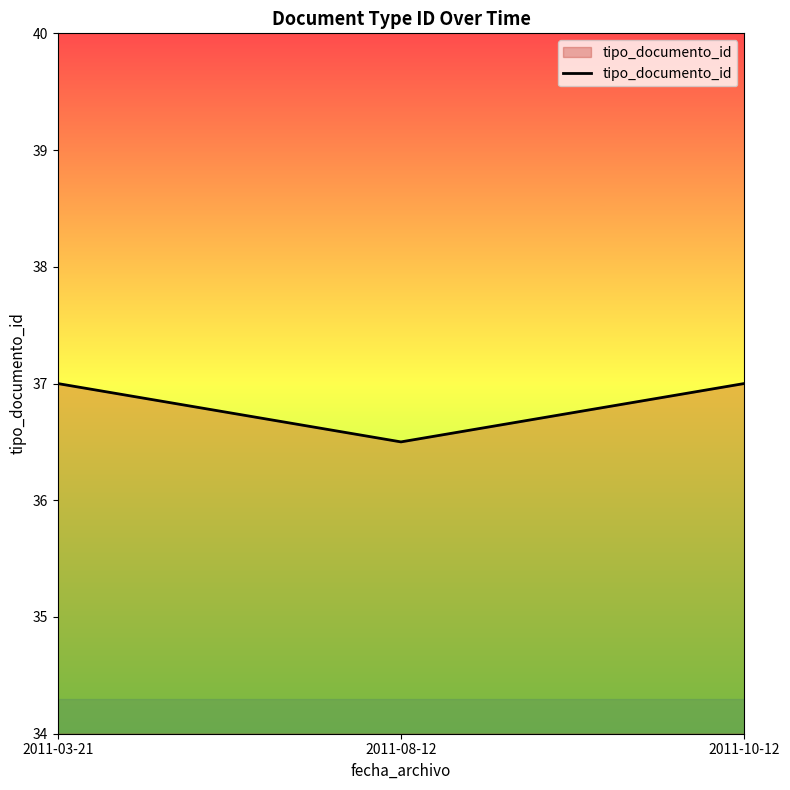

What is the sum of the values at 2011-03-21 and 2011-08-12?

73.5